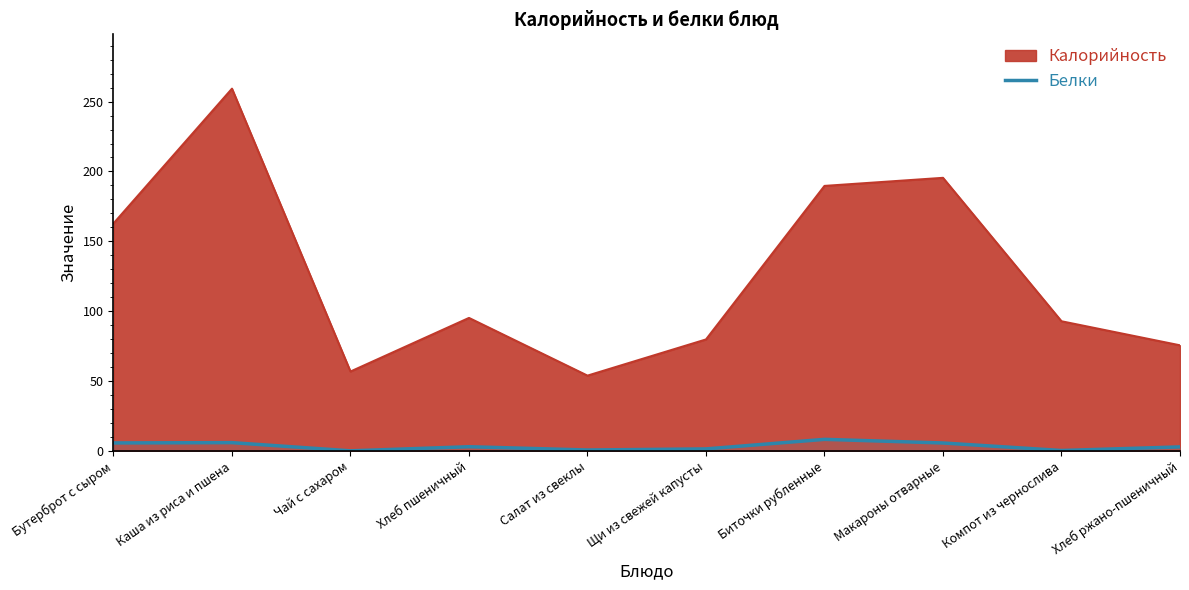

What is the change in value from Чай с сахаром to Хлеб ржано-пшеничный?

+2.8